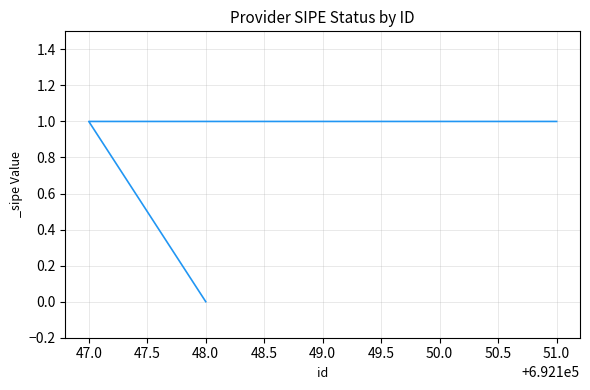

Is this an area chart (filled region under the line)?

No